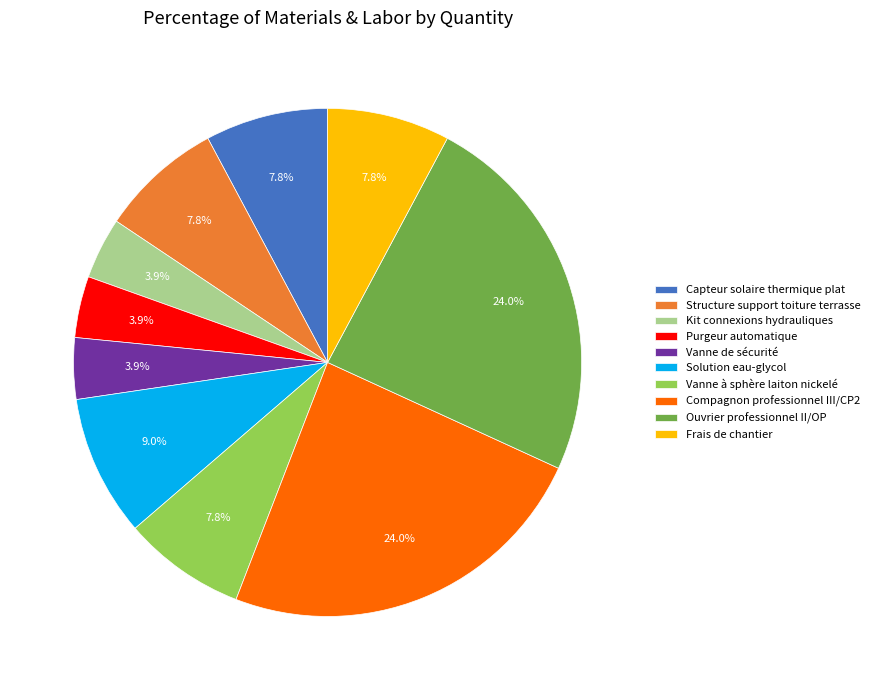

Is there a majority slice in this chart?

No